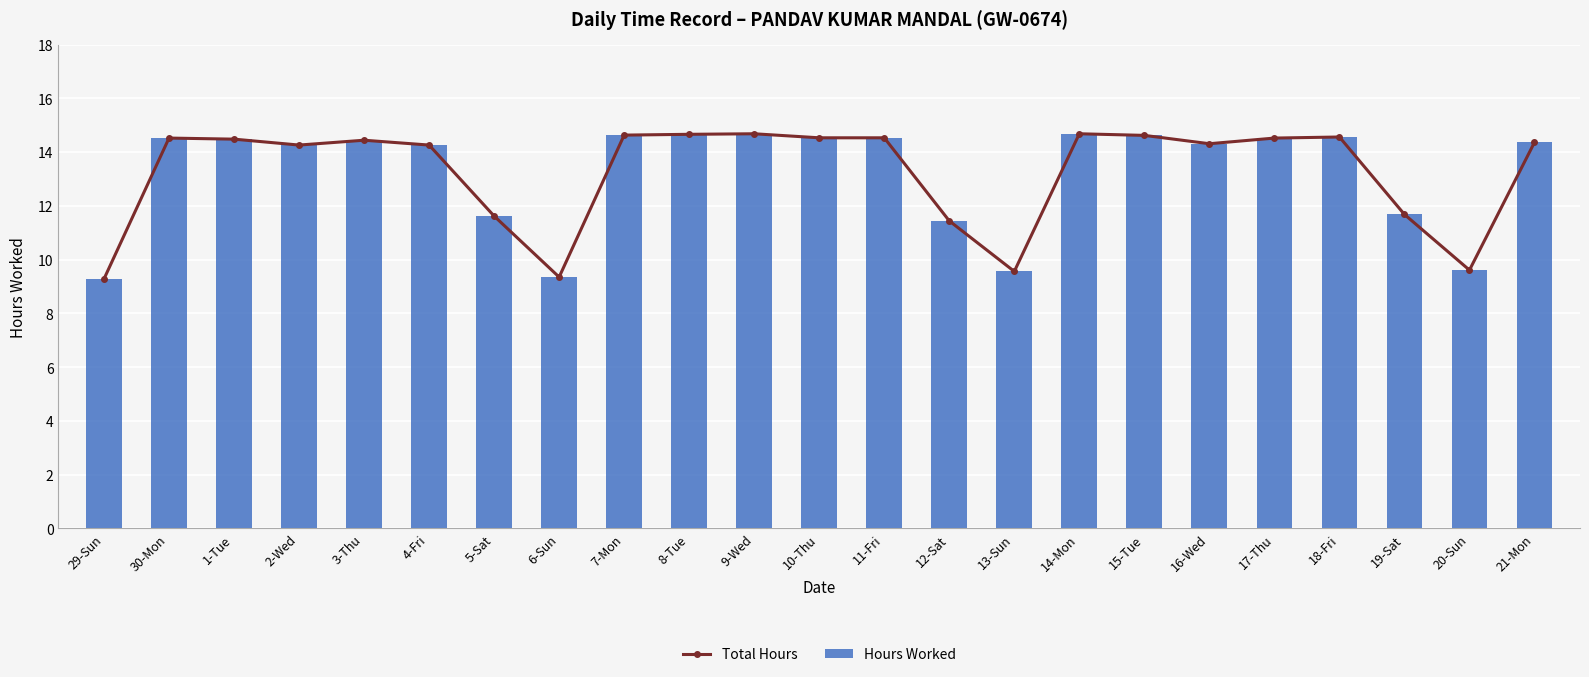

What is the average value of the Total Hours series?

13.2